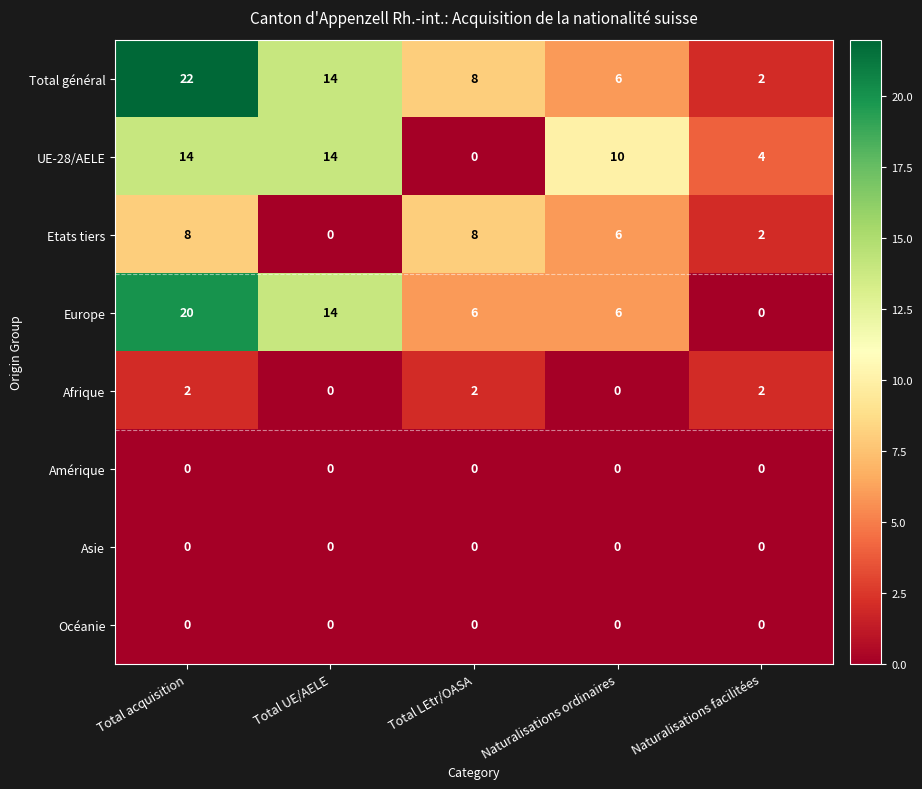

What is the maximum value shown in the chart?

22